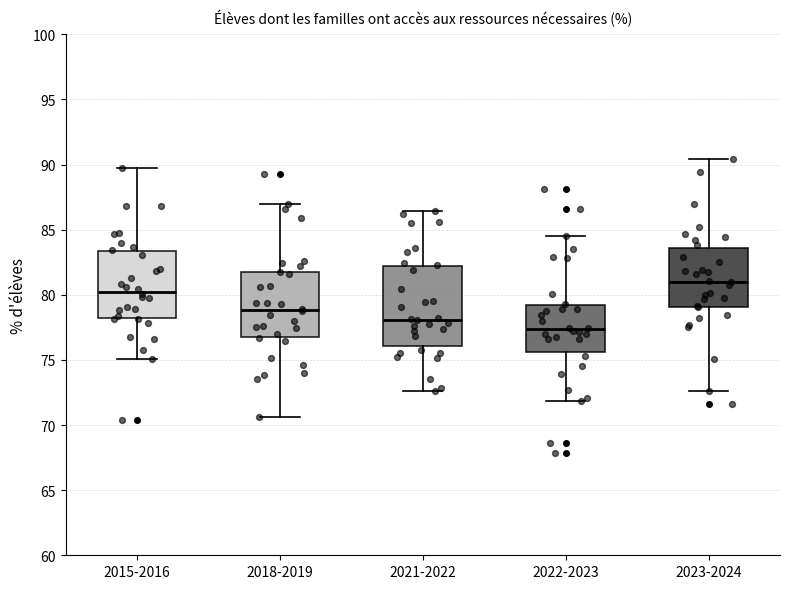

Which box is the tallest, from its lower edge to its upper edge?

2021-2022